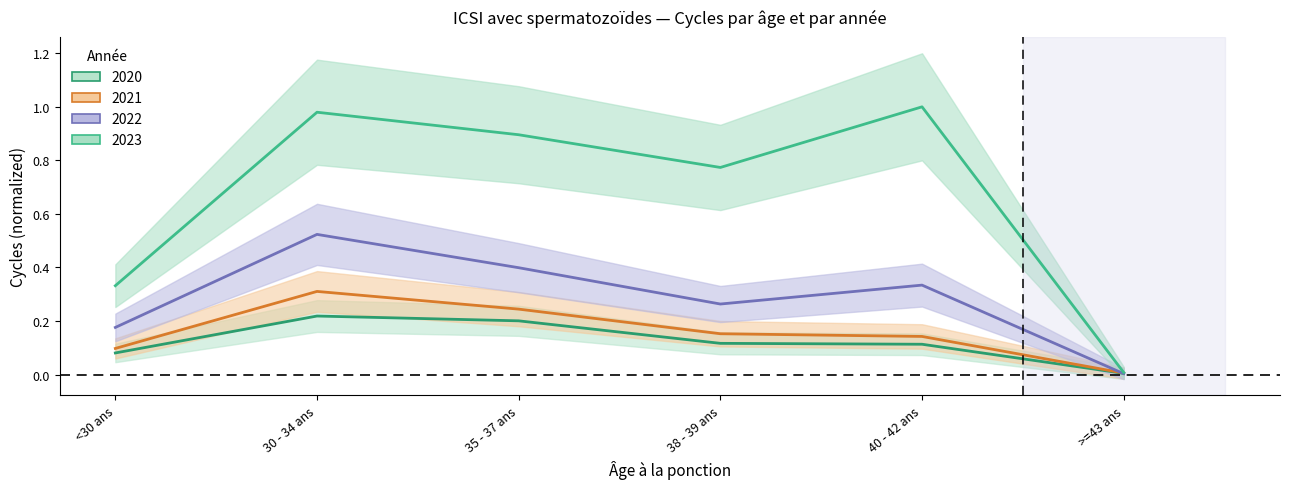

True or false: 2020 and 2021 cross at least once.

False